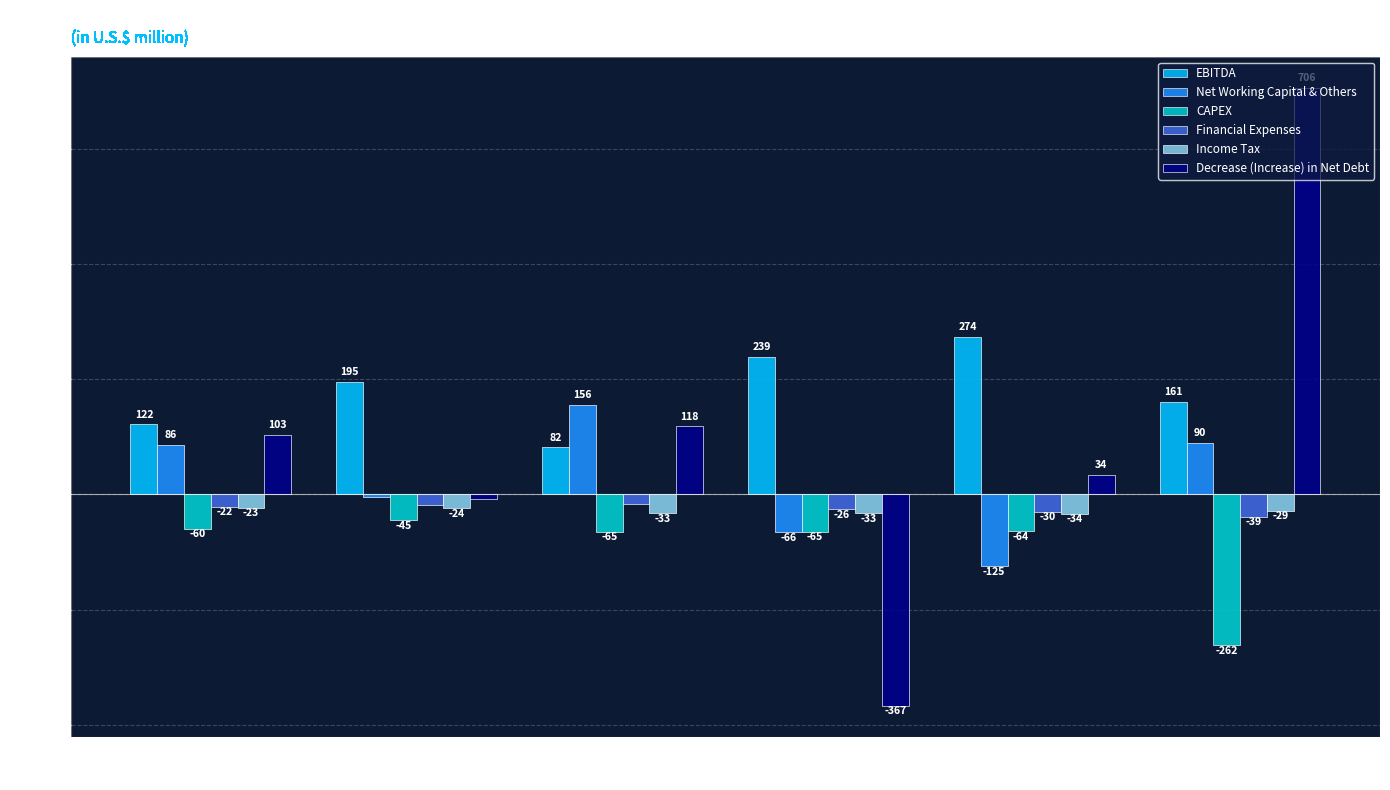

What is the label of the 5th bar from the left?

3Q18